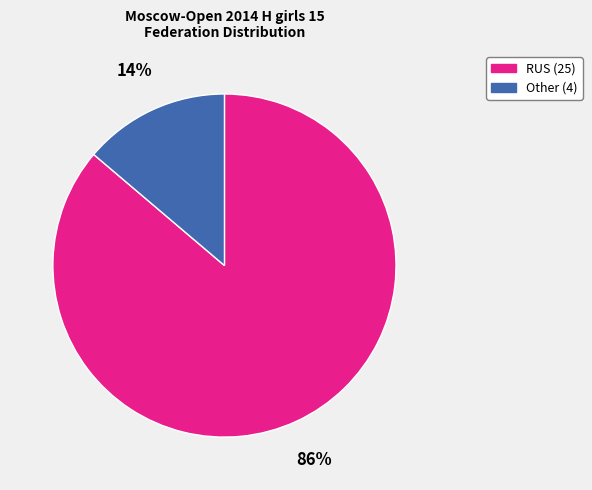

To the nearest percent, what percentage of the pie is Other?

14%